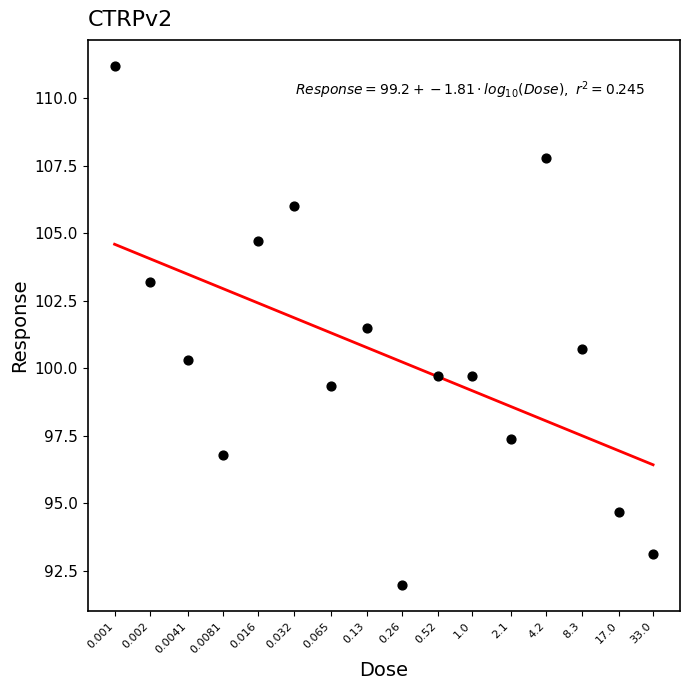

What is the range of X values (max minus min)?

4.5